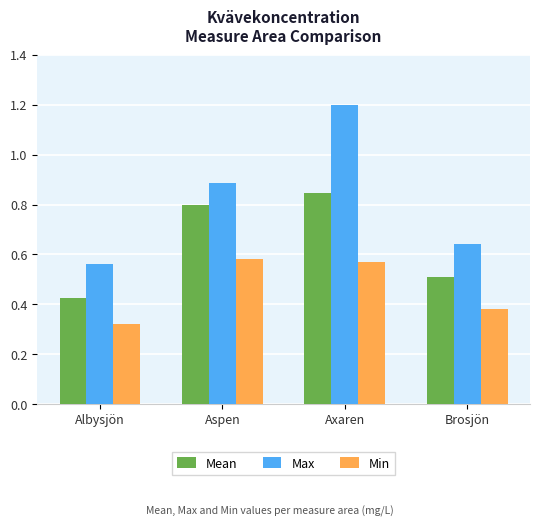

Which series has the largest range (max minus min)?

Max